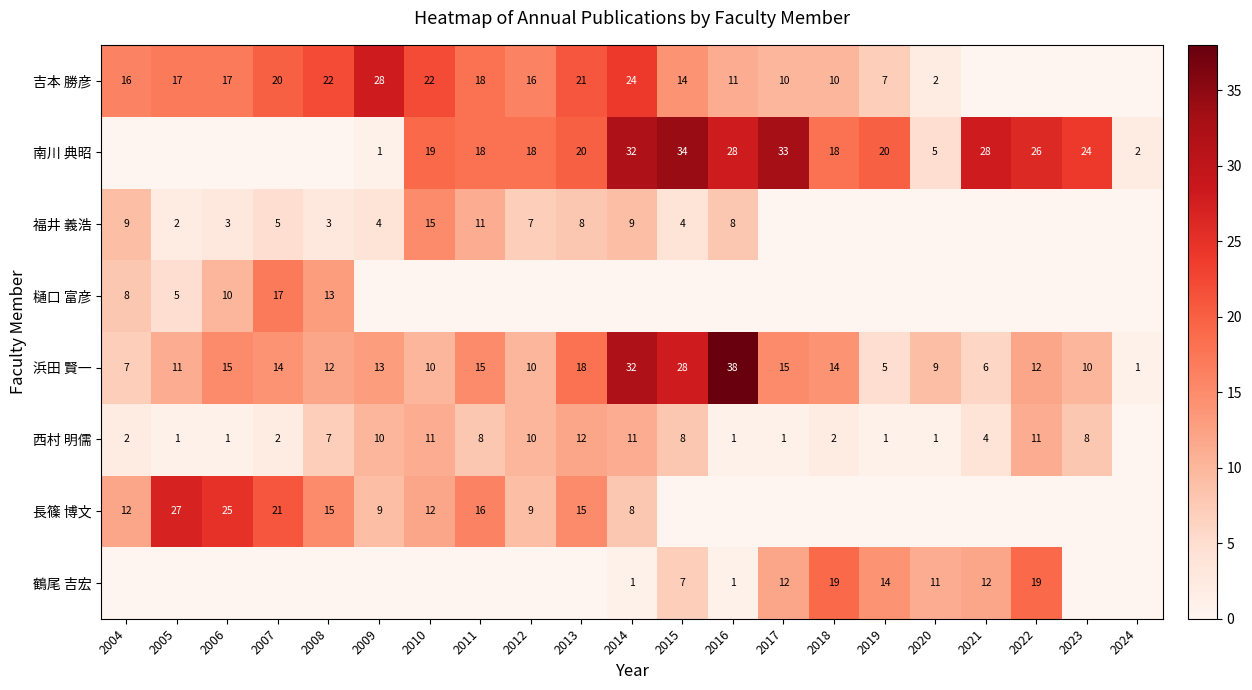

What is the difference between the 西村 明儒 values at 2013 and 2008?

5